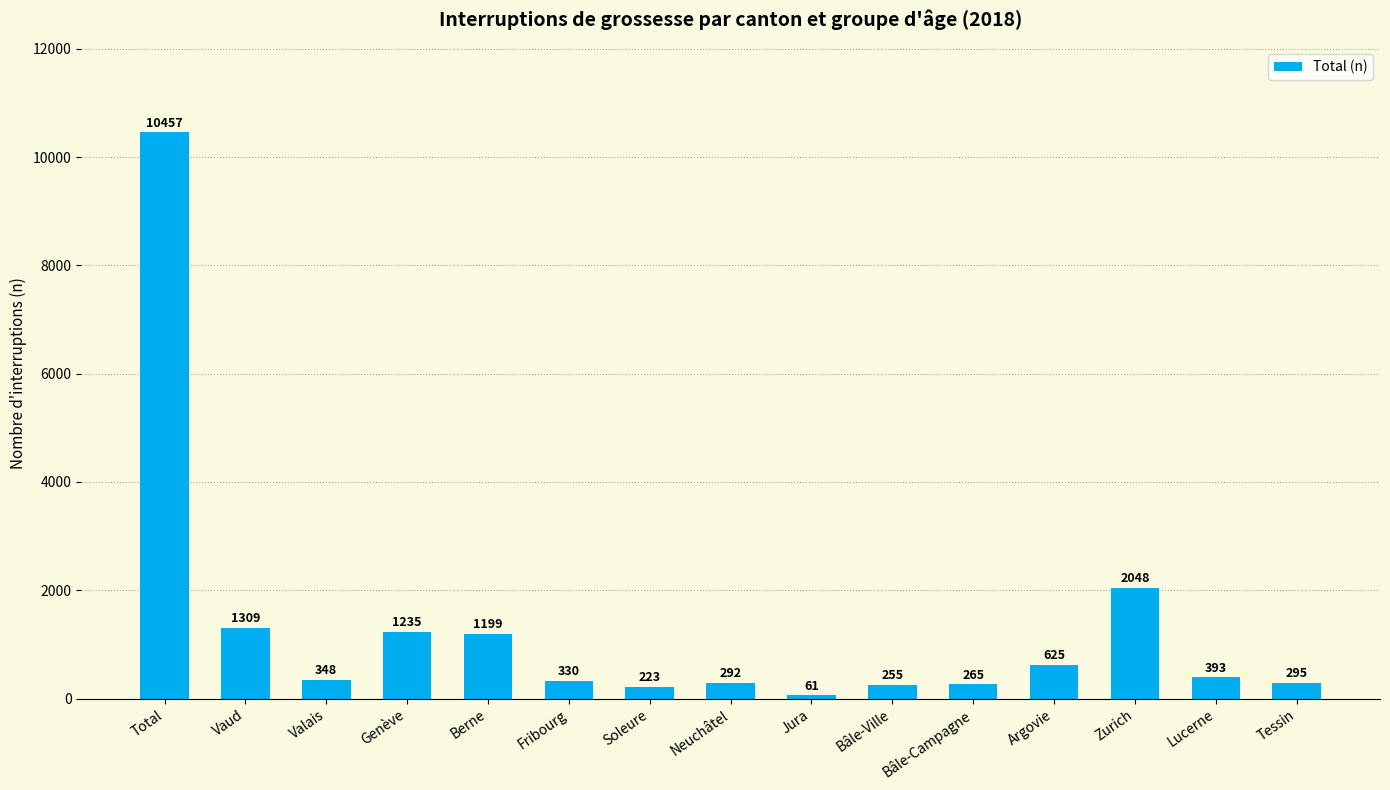

Read the value at Fribourg.

330